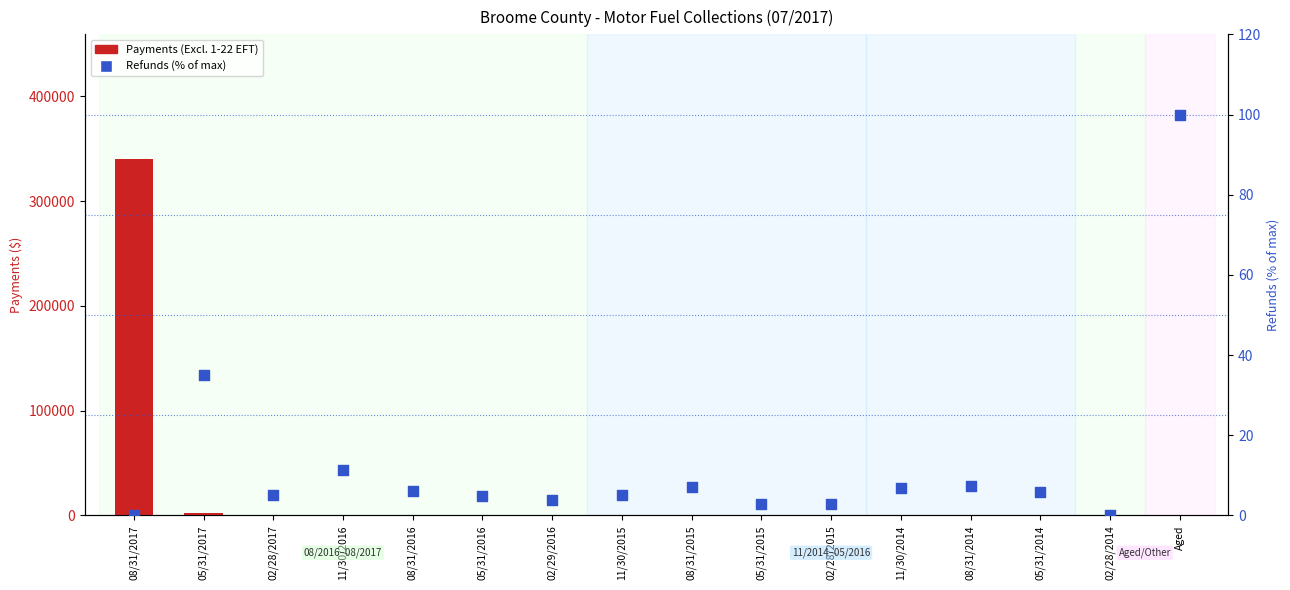

Which series contains the lowest Y value?

Payments (Excl. 1-22 EFT)